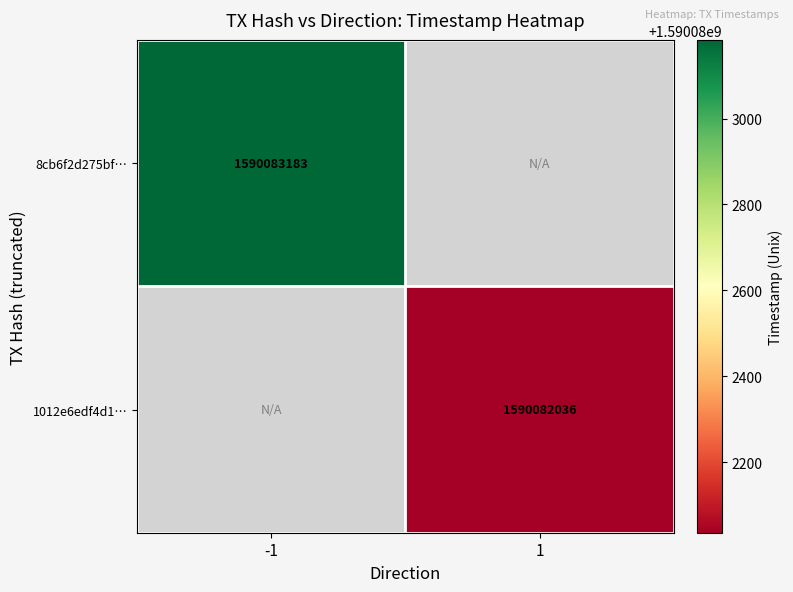

What is the maximum value shown in the chart?

1590083183